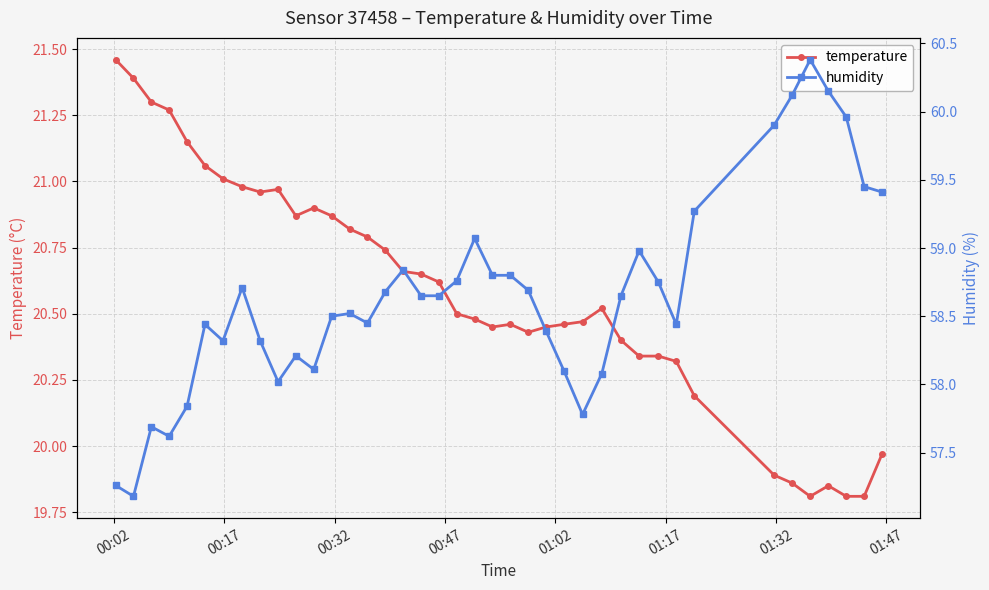

What is the lowest value of the temperature series?

19.8